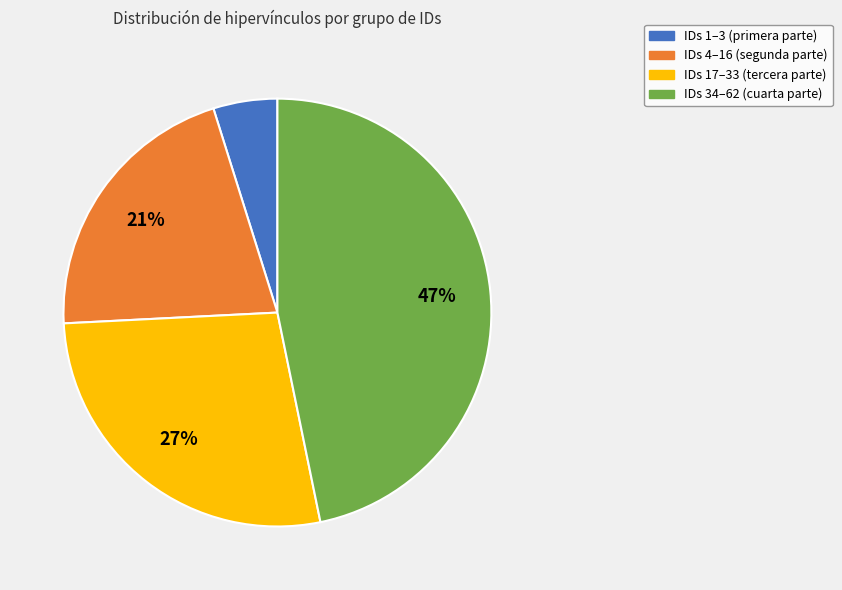

Is there any slice that represents more than half of the pie?

No